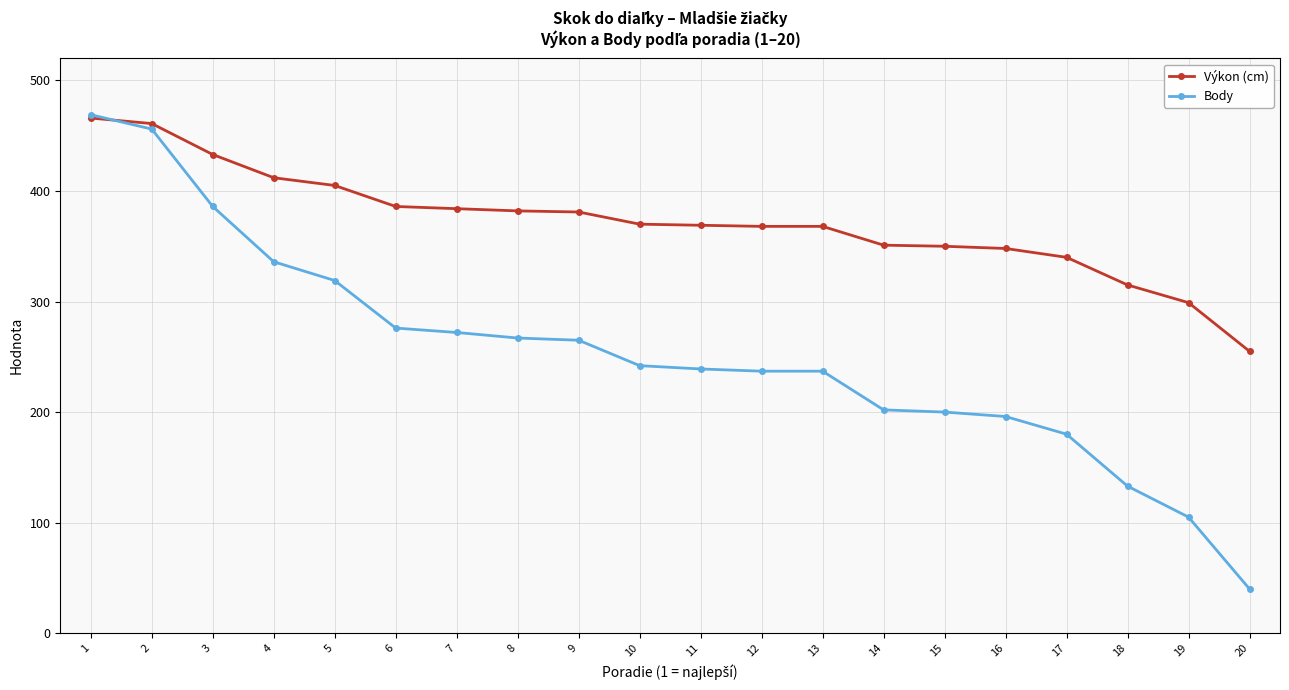

What value does the Výkon (cm) series have at 1, to the nearest 50?

450